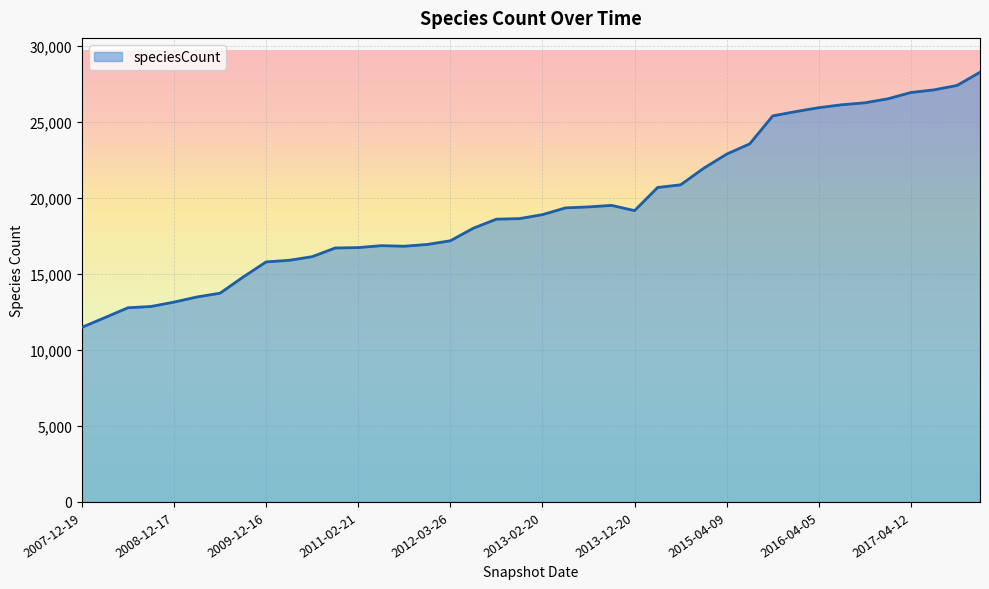

What is the minimum value shown in the chart?

11494